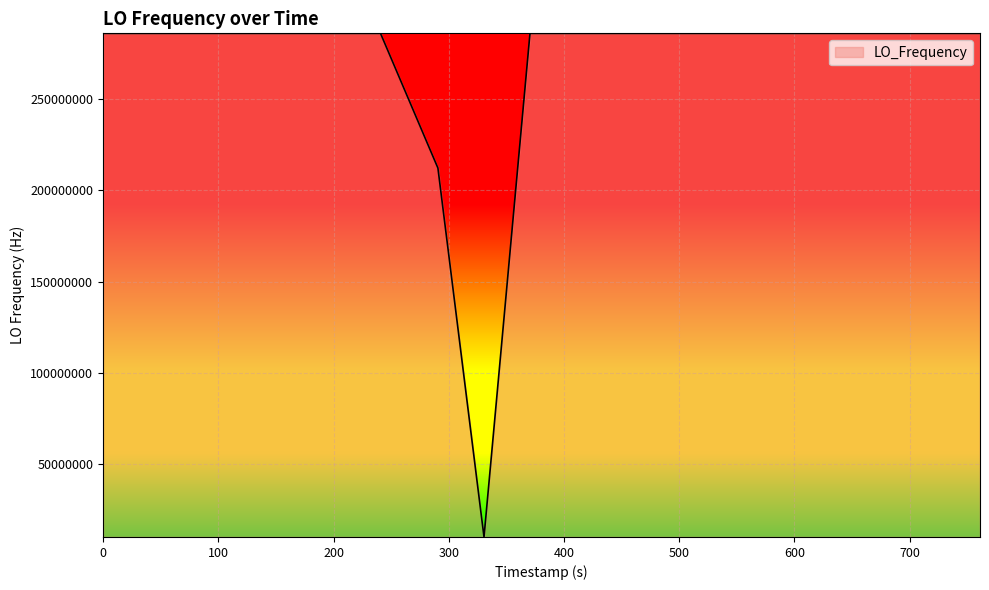

What is the smallest value displayed?

9999969.2